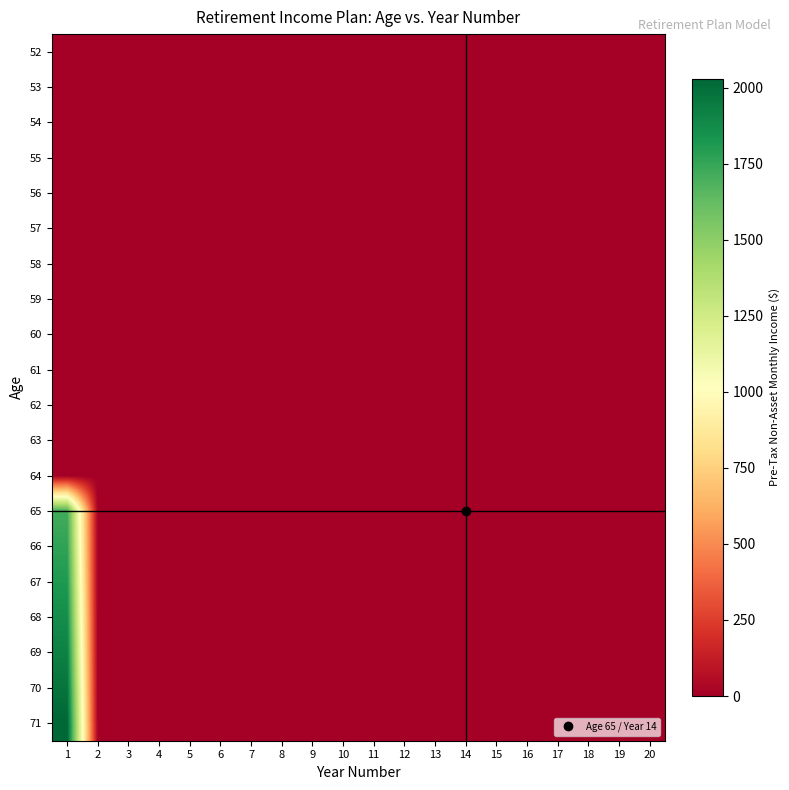

List the series in order of their peak value, highest first.

71, 70, 69, 68, 67, 66, 65, 52, 53, 54, 55, 56, 57, 58, 59, 60, 61, 62, 63, 64